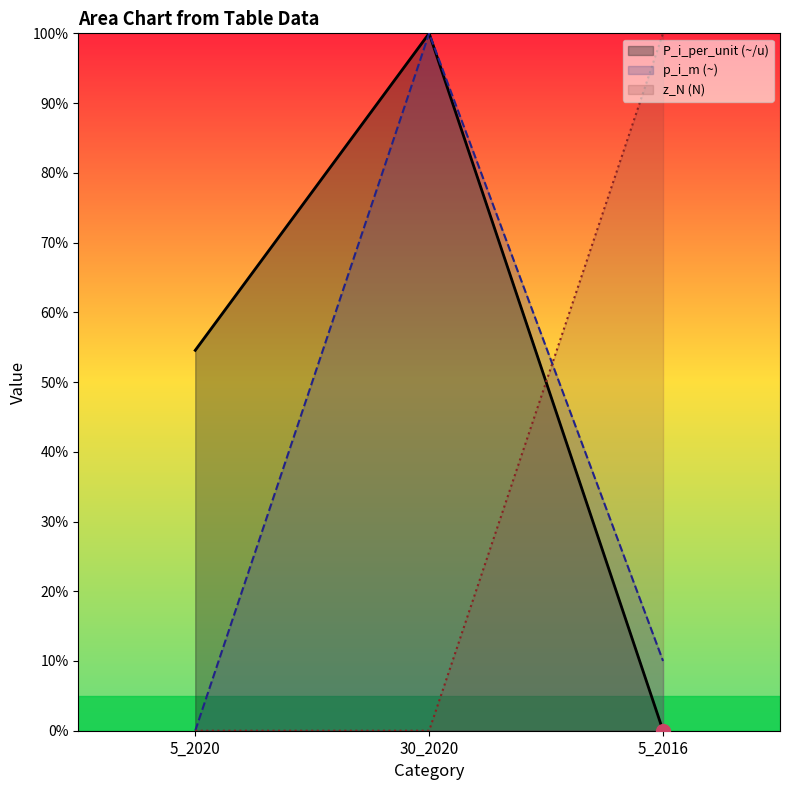

What is the difference between the maximum and minimum values in the p_i_m series?

100.0